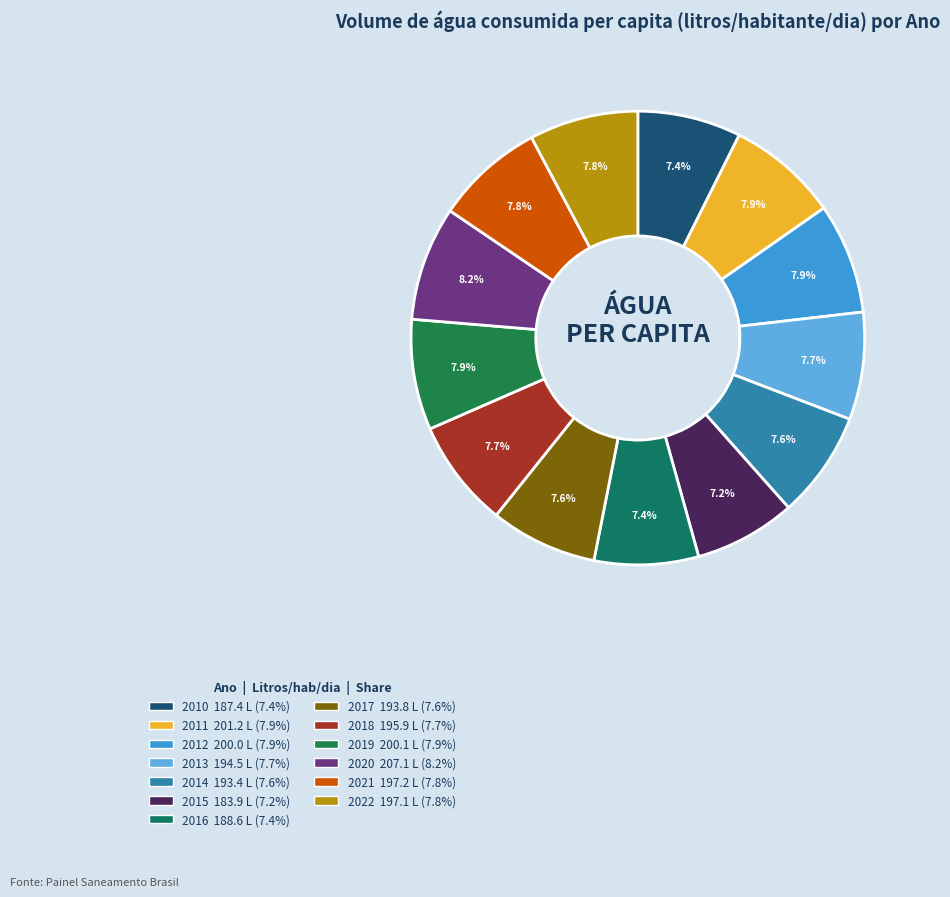

What is the smallest slice in the pie chart?

2015